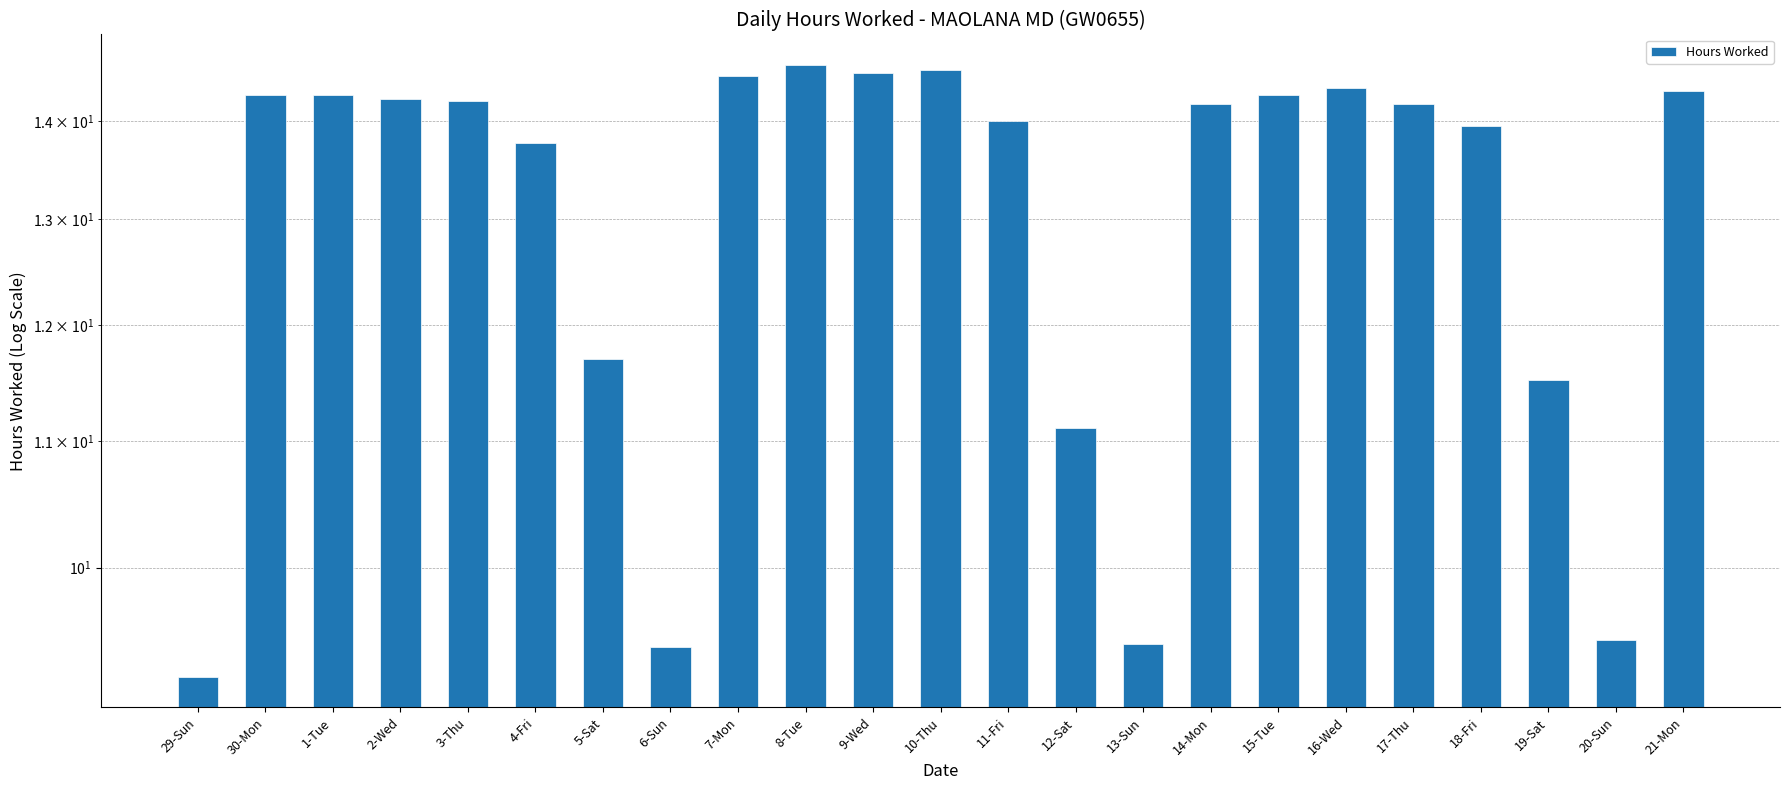

What is the label of the 10th bar from the right?

12-Sat